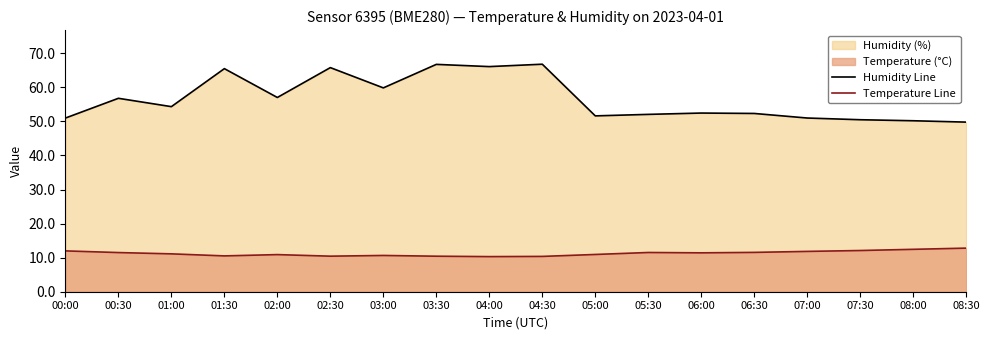

True or false: Humidity Line has a value of 85.7 at 02:00.

False